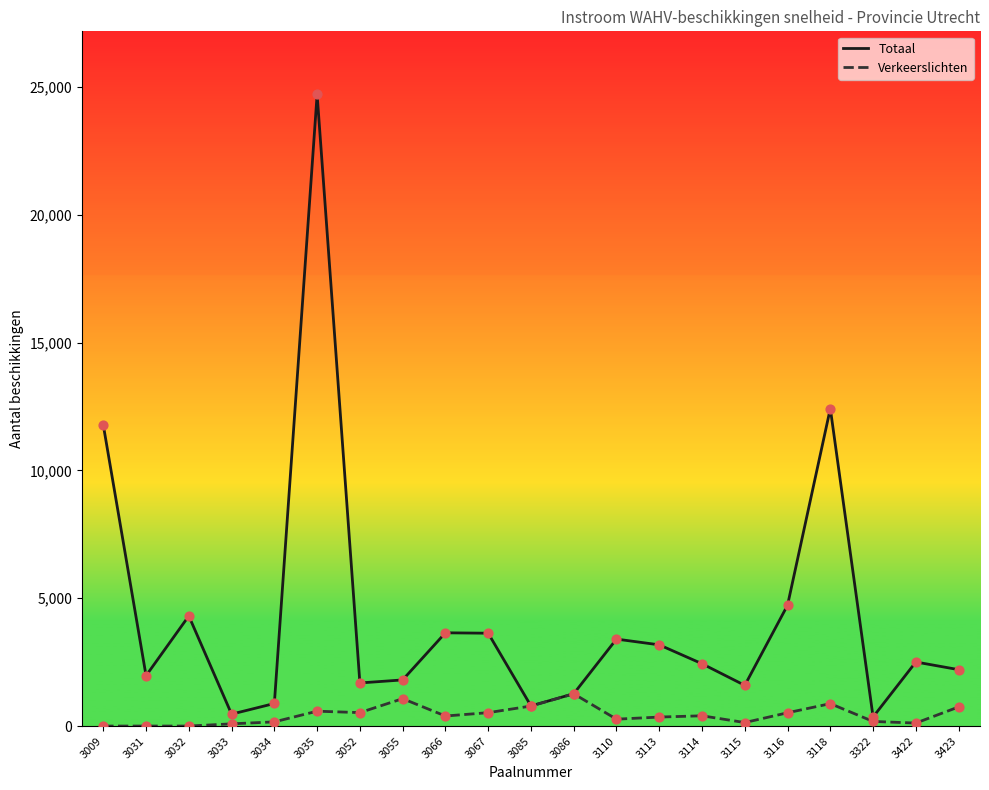

True or false: Totaal has a value of 5526 at 3113.

False